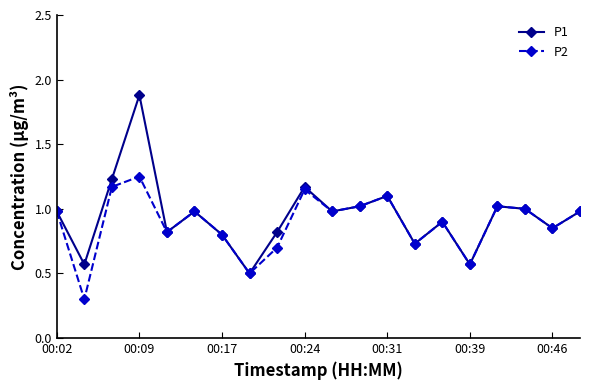

Which series has the widest spread of values?

P1